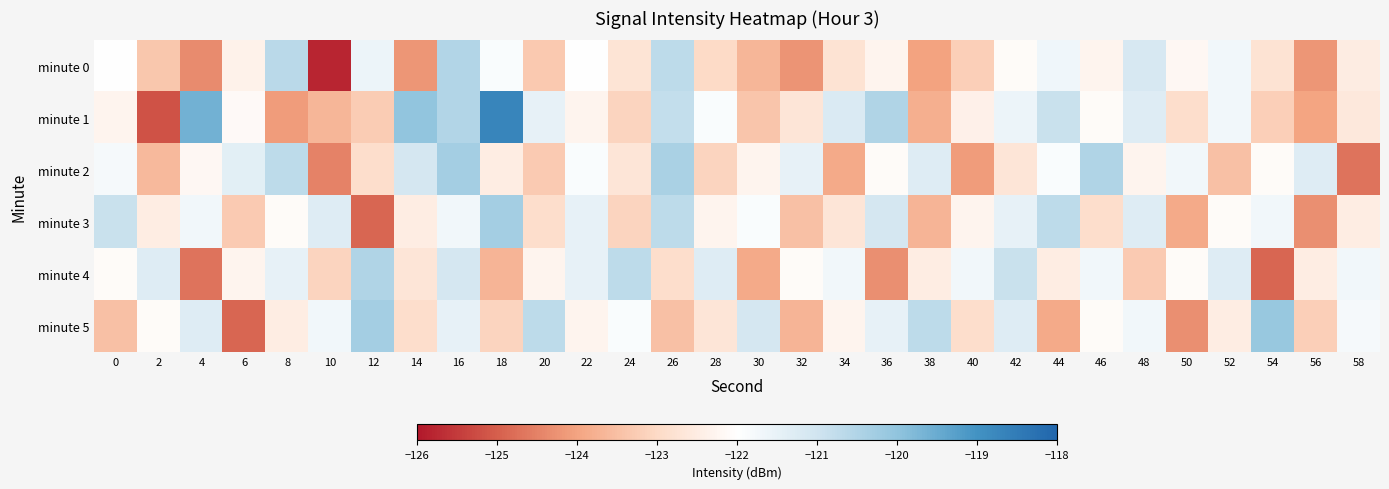

Which series has the widest spread of values?

minute 1